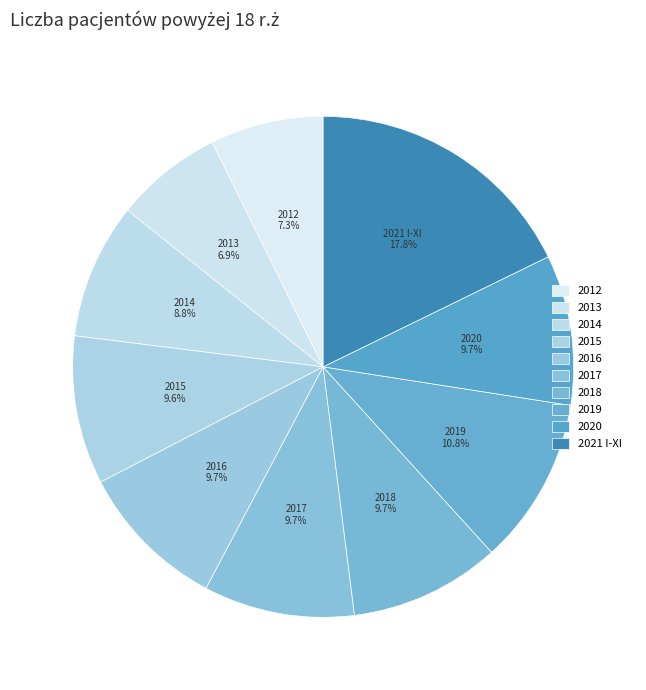

What portion of the pie excludes 2013?

93.1%